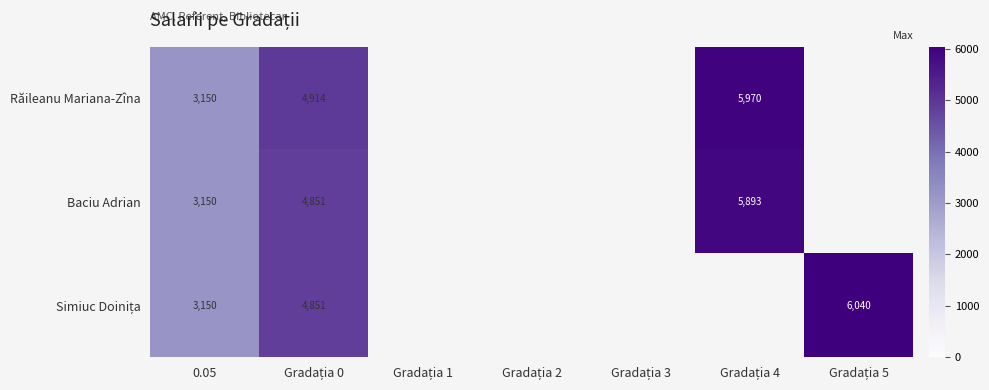

What is the greatest value displayed?

6040.0